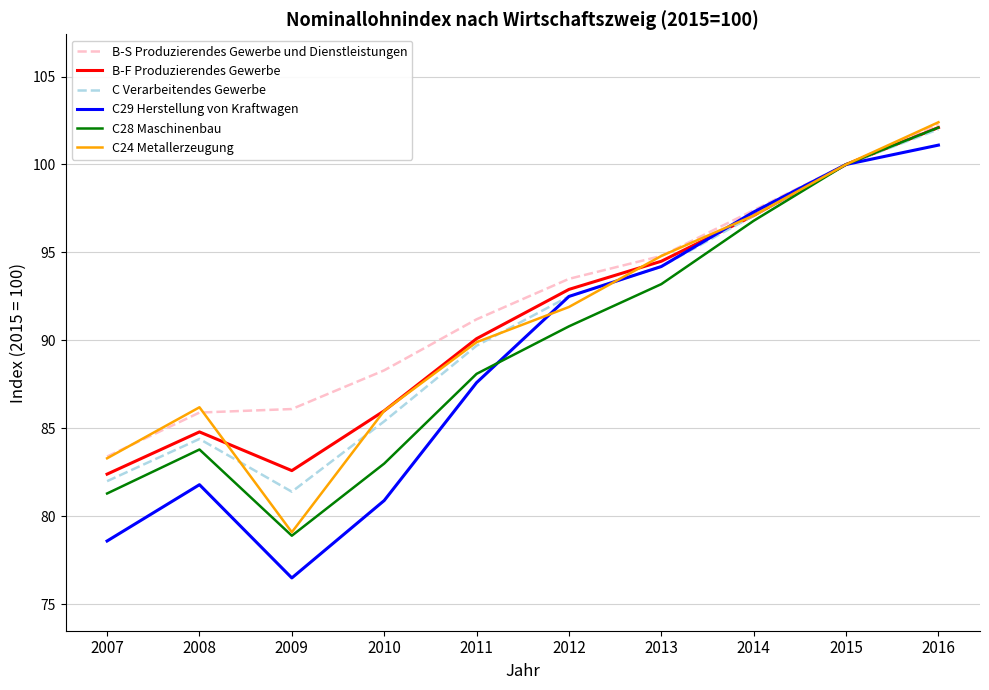

Which series has the widest spread of values?

C29 Herstellung von Kraftwagen